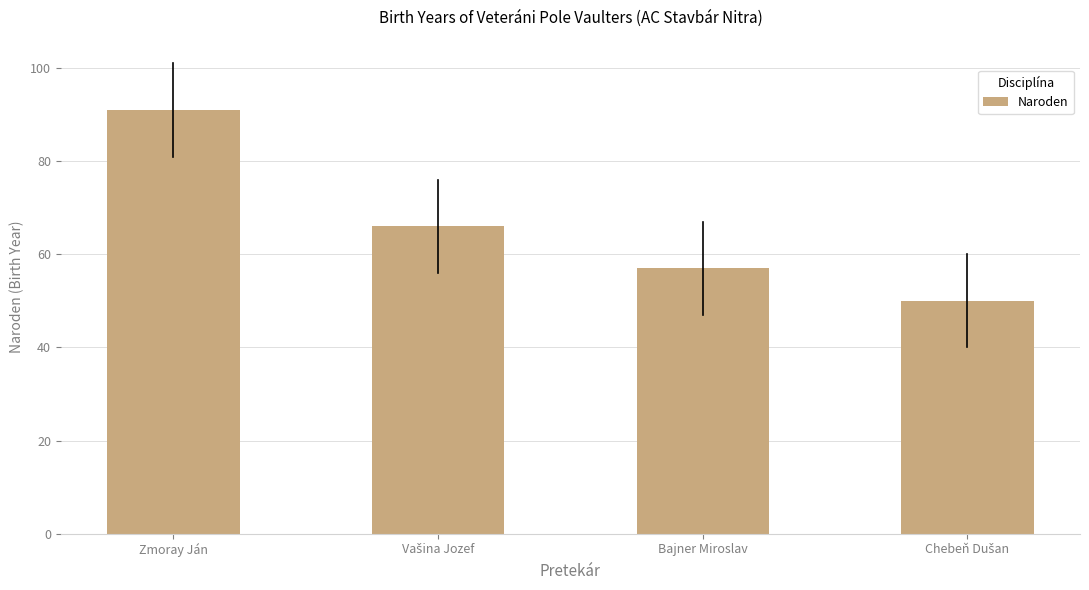

Count the values in the range 57 to 91.

3